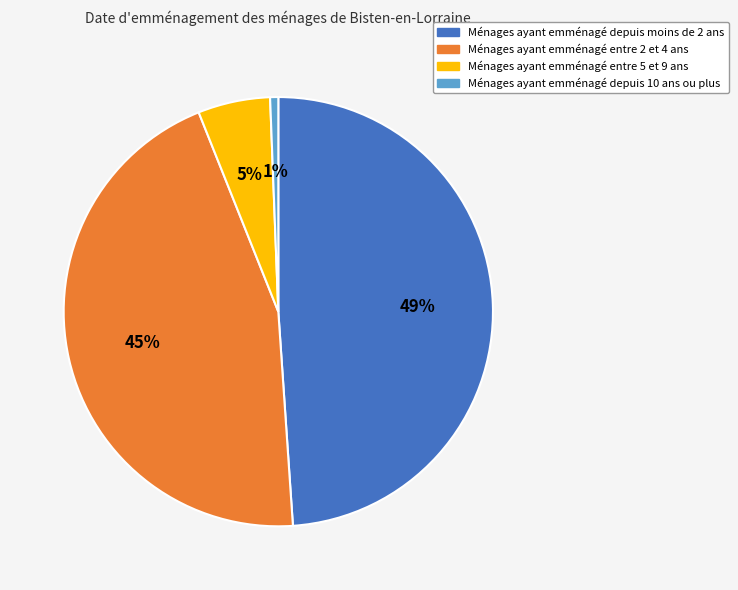

Is there a majority slice in this chart?

No